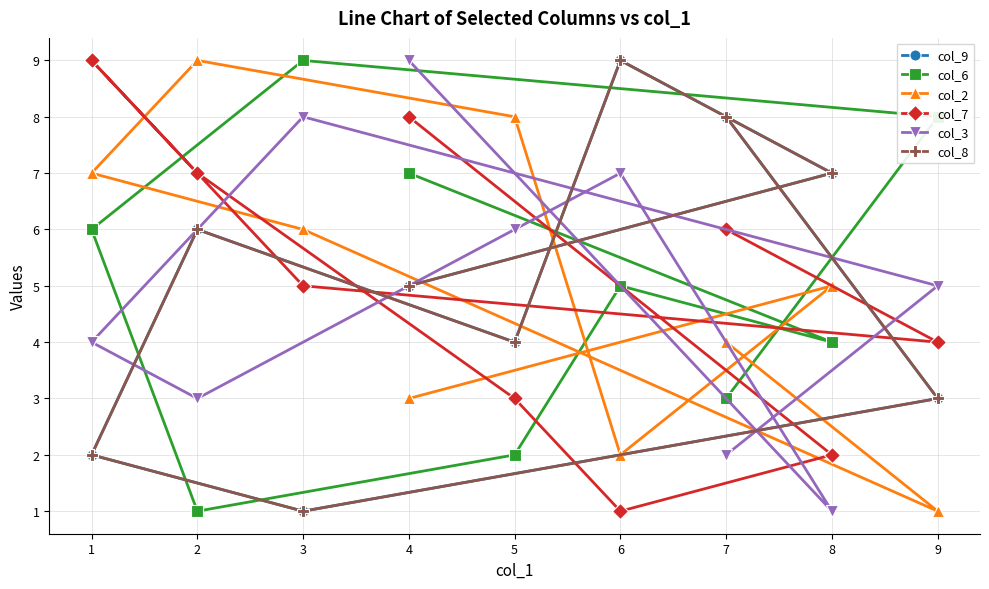

Is the value of col_6 at 3 greater than the value of col_8 at 8?

Yes